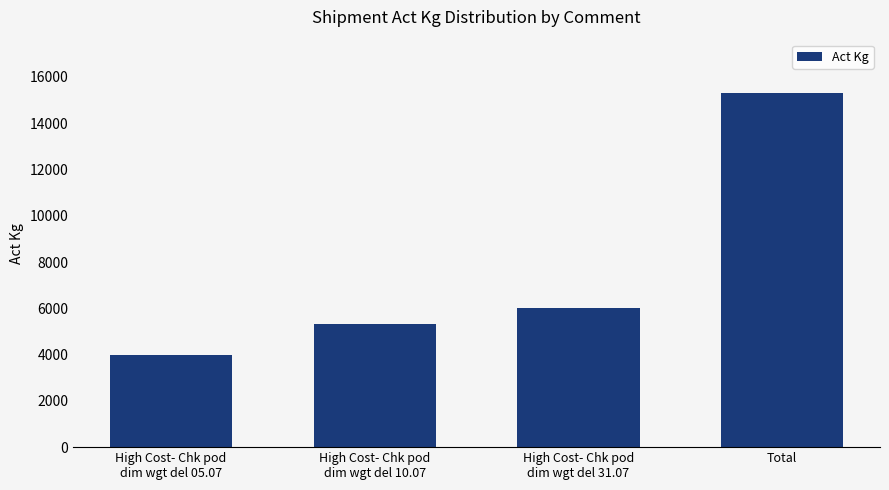

What is the average value?

7658